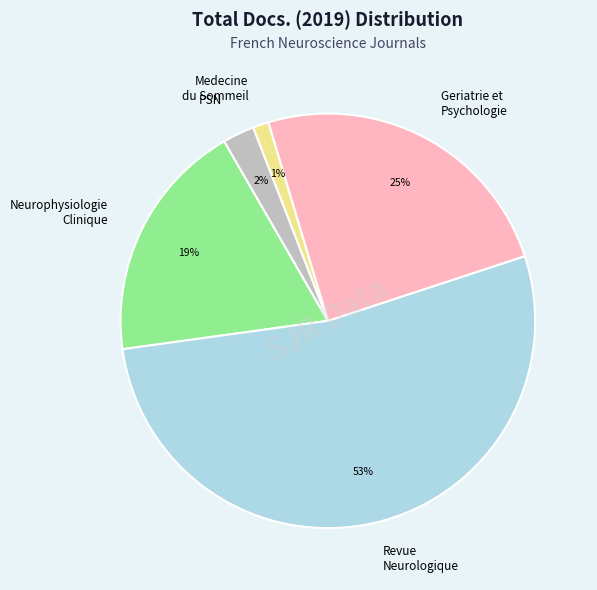

Between Neurophysiologie Clinique and Medecine du Sommeil, which is larger?

Neurophysiologie Clinique